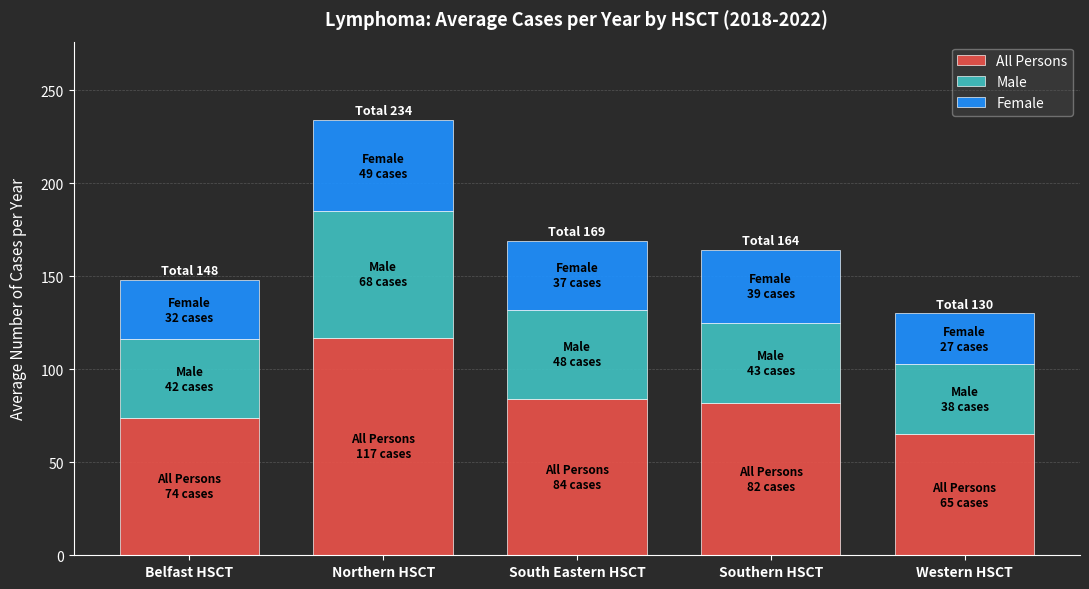

What is the difference between the maximum and minimum values in the All Persons series?

52